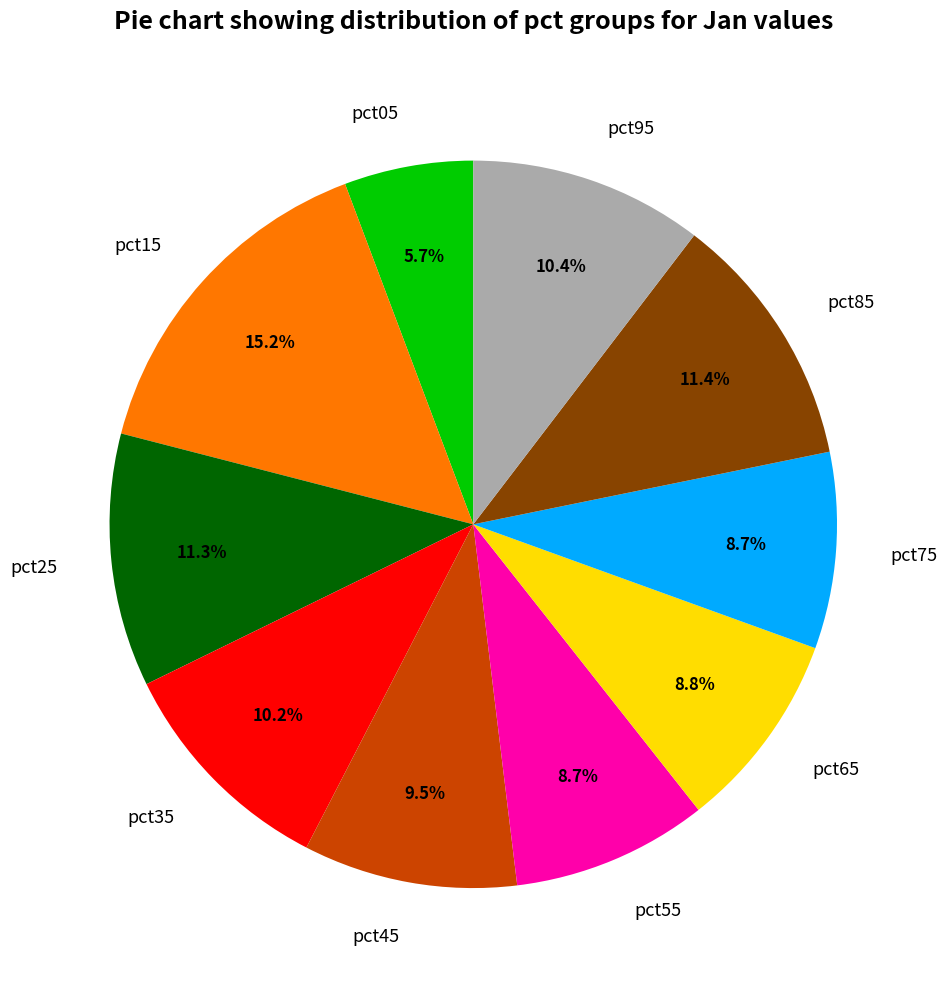

To the nearest percent, what is the combined percentage of pct85 and pct25?

23%